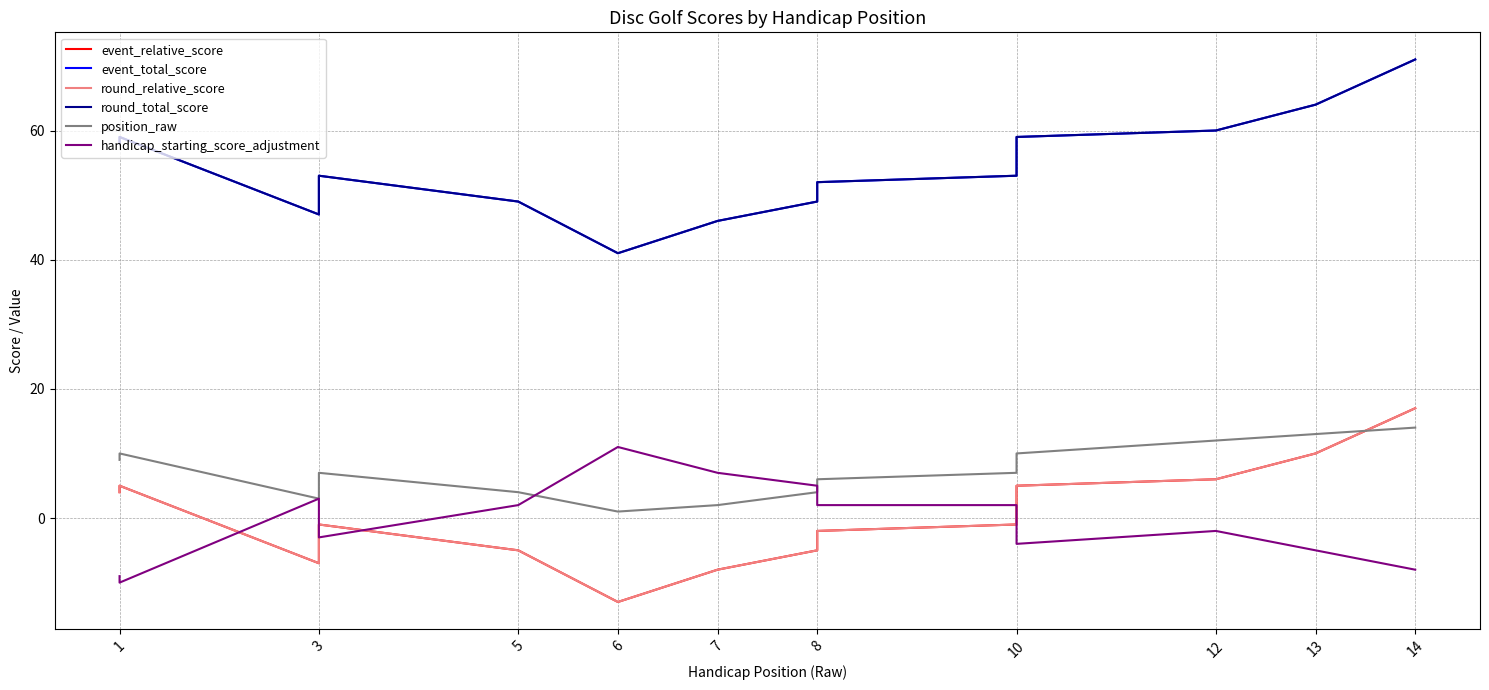

How many data points in position_raw are above 7?

6